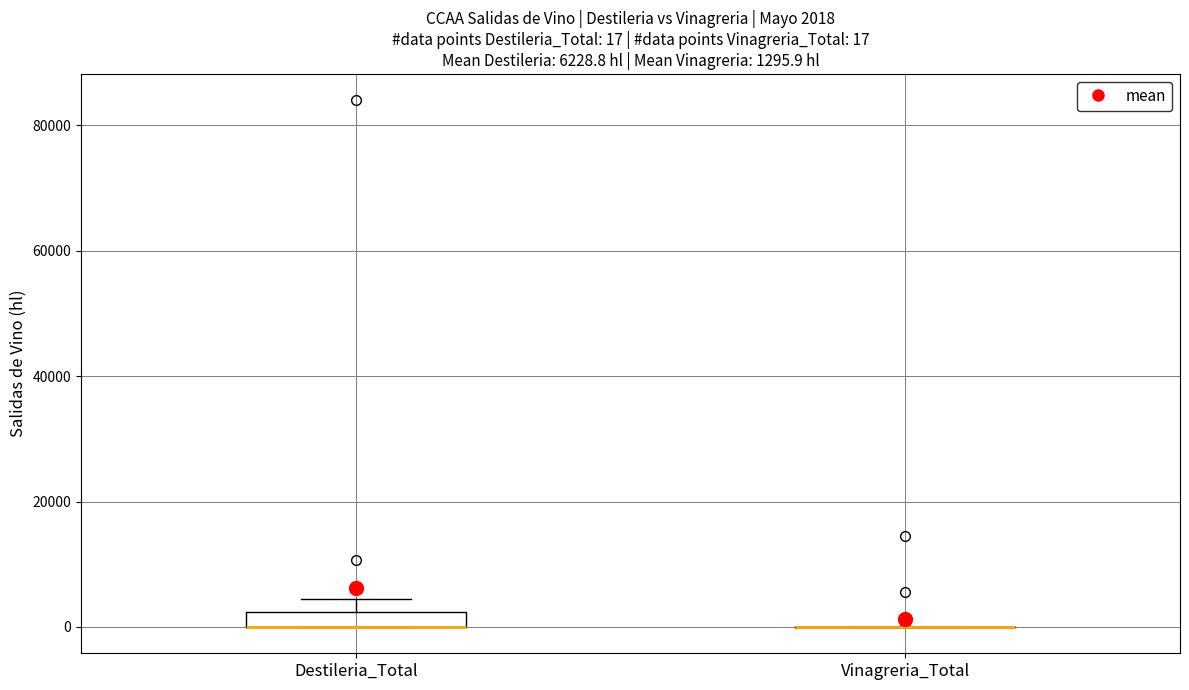

Which box is the tallest, from its lower edge to its upper edge?

Destileria_Total